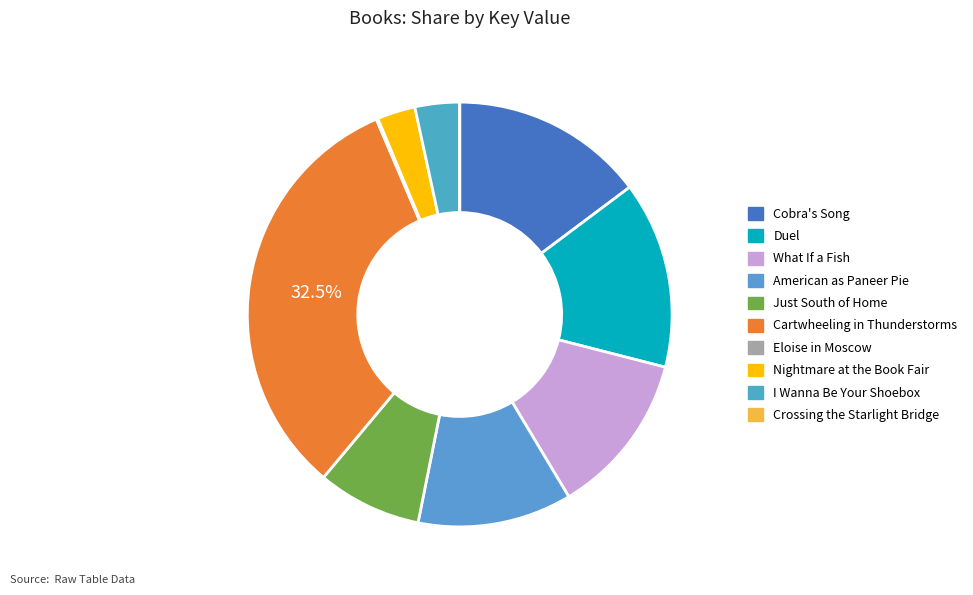

Approximately how many times larger is the value at American as Paneer Pie compared to Eloise in Moscow?

94.5